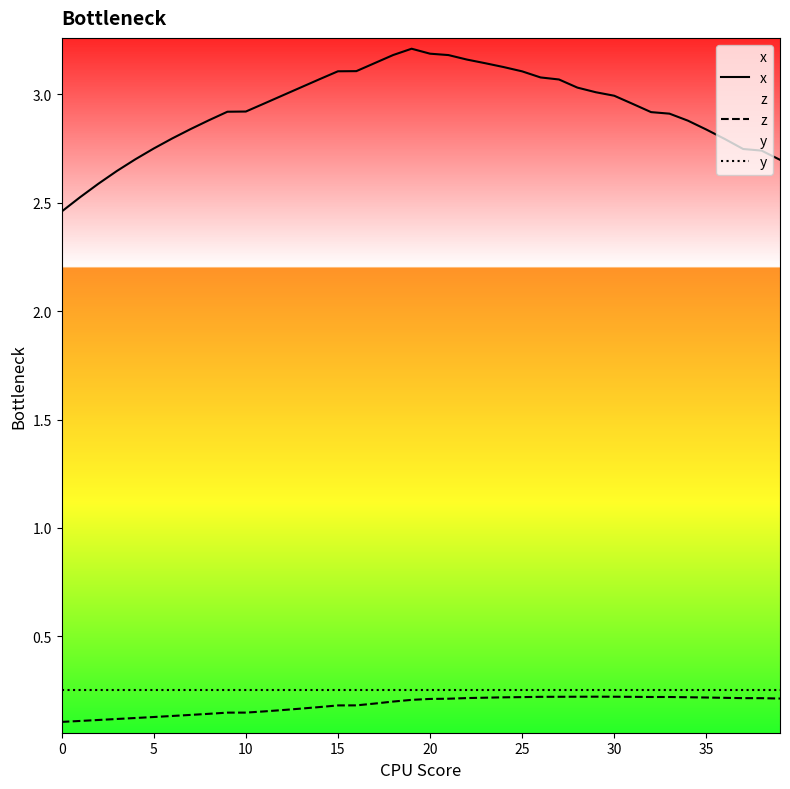

Which series has the largest total across all categories?

x